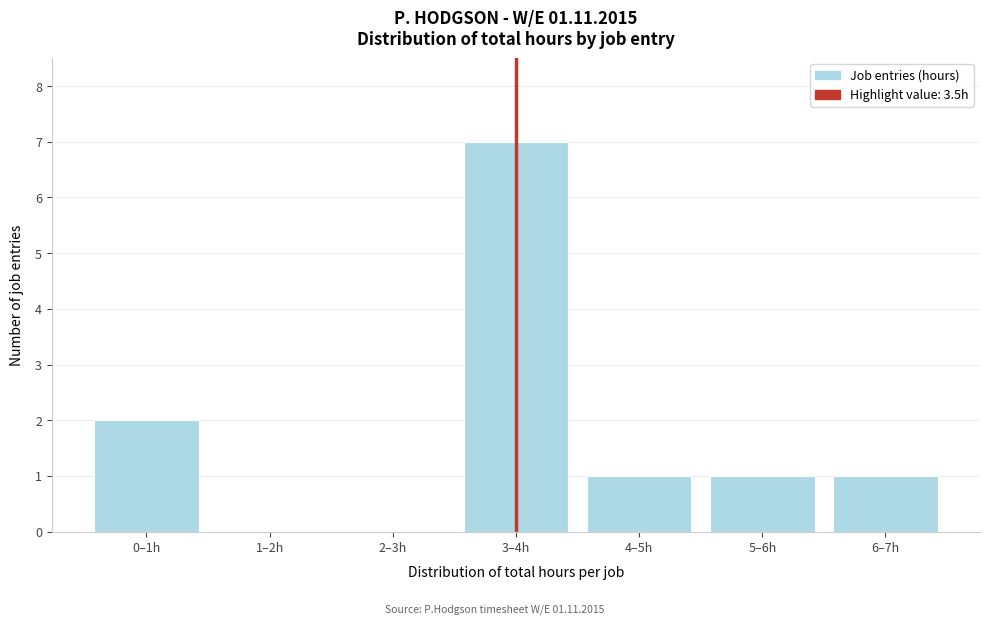

Reading left to right, list all the values displayed in this chart.

0–1h=2	1–2h=0	2–3h=0	3–4h=7	4–5h=1	5–6h=1	6–7h=1